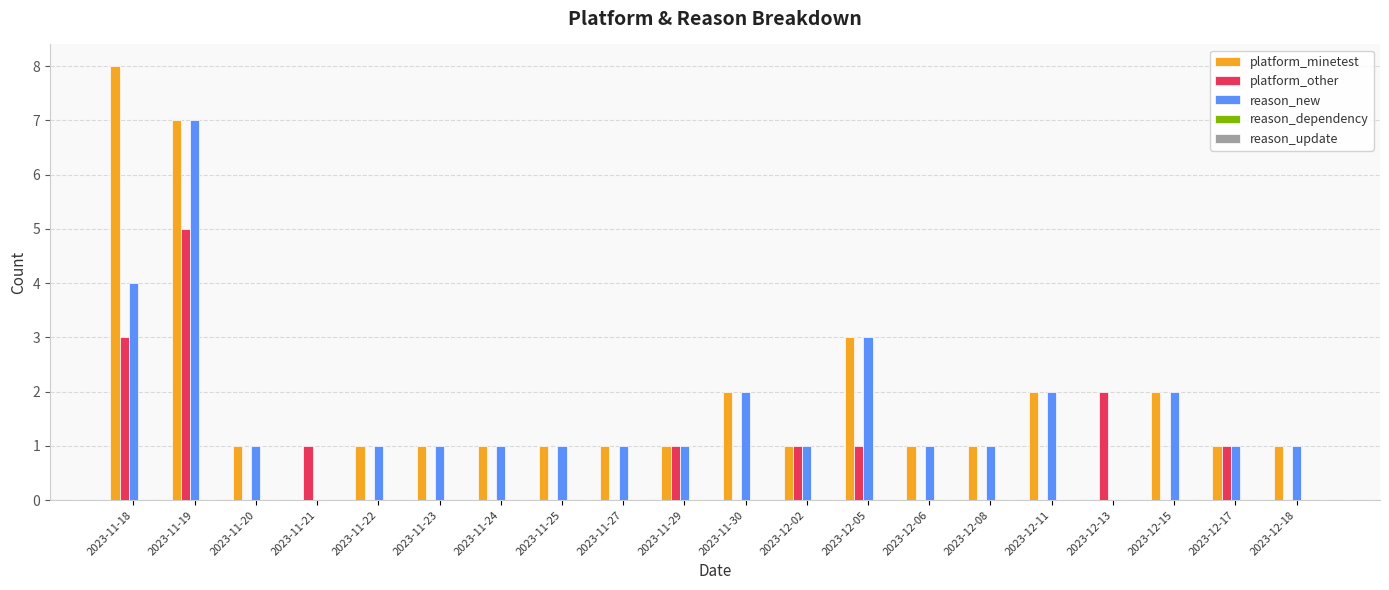

At which category is the sum across all series the highest?

2023-11-19